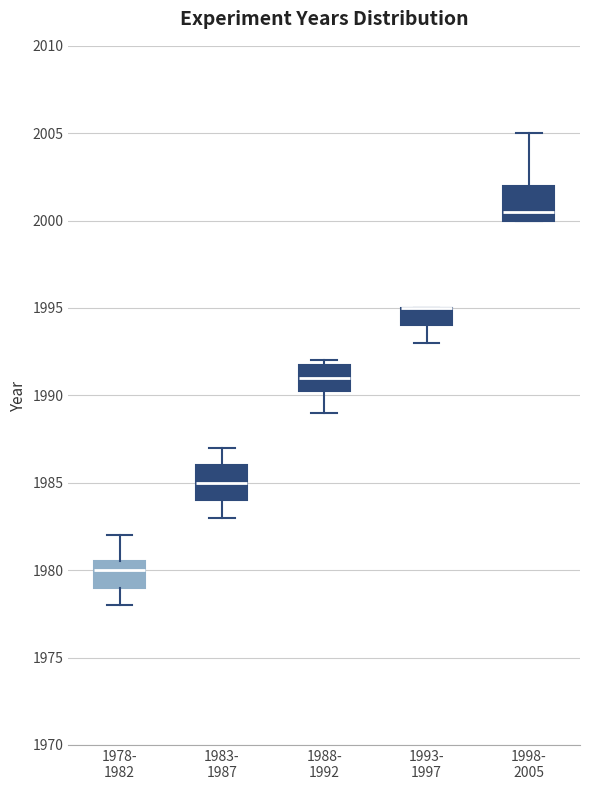

Reading left to right, transcribe this box plot: for each box, give where its median line is, the range the box spans, and where its two whiskers end, as read against the y-axis. The values are not printed on the chart, so give them approximately, as read against the axis.

1978- 1982: median 1980.0, box 1979.0 to 1980.5, whiskers 1978.0 to 1982.0
1983- 1987: median 1985.0, box 1984.0 to 1986.0, whiskers 1983.0 to 1987.0
1988- 1992: median 1991.0, box 1990.5 to 1992.0, whiskers 1989.0 to 1992.0 (just above the box's upper edge)
1993- 1997: median 1995.0 (drawn on the box's upper edge), box 1994.0 to 1995.0, whiskers 1993.0 to 1995.0
1998- 2005: median 2000.5, box 2000.0 to 2002.0, whiskers 2000.0 to 2005.0